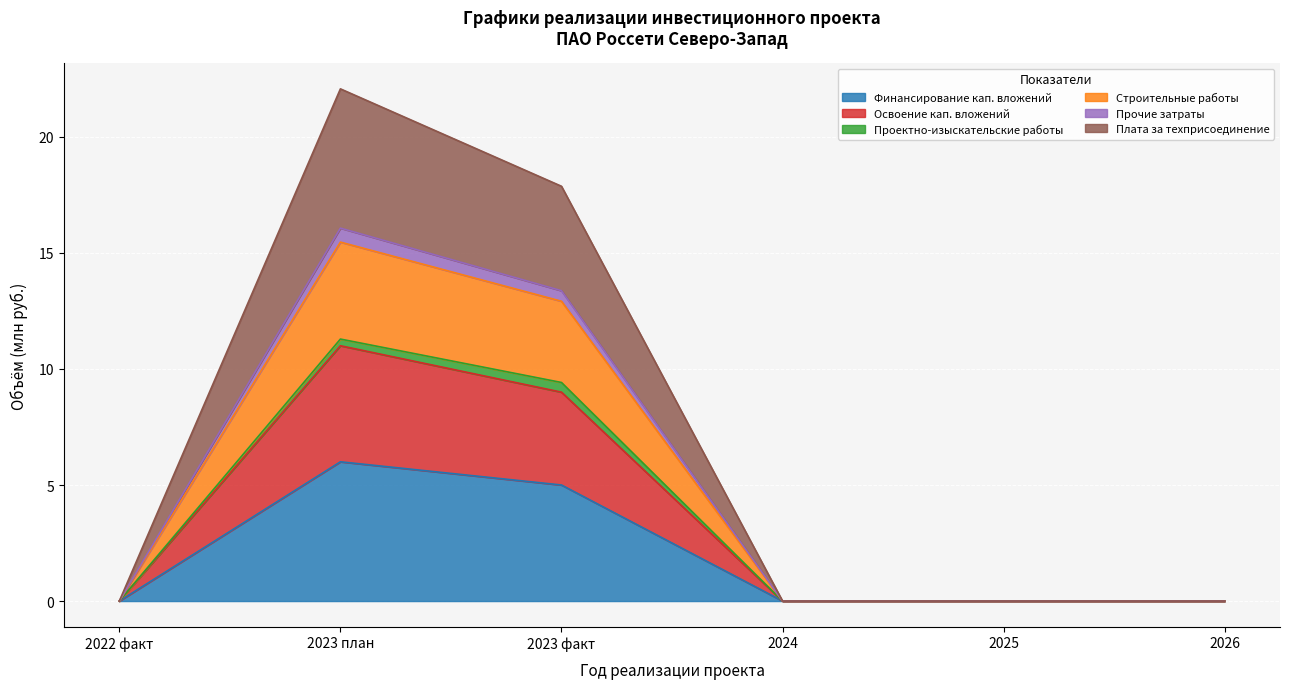

At which label does Плата за техприсоединение reach its peak?

2023 план